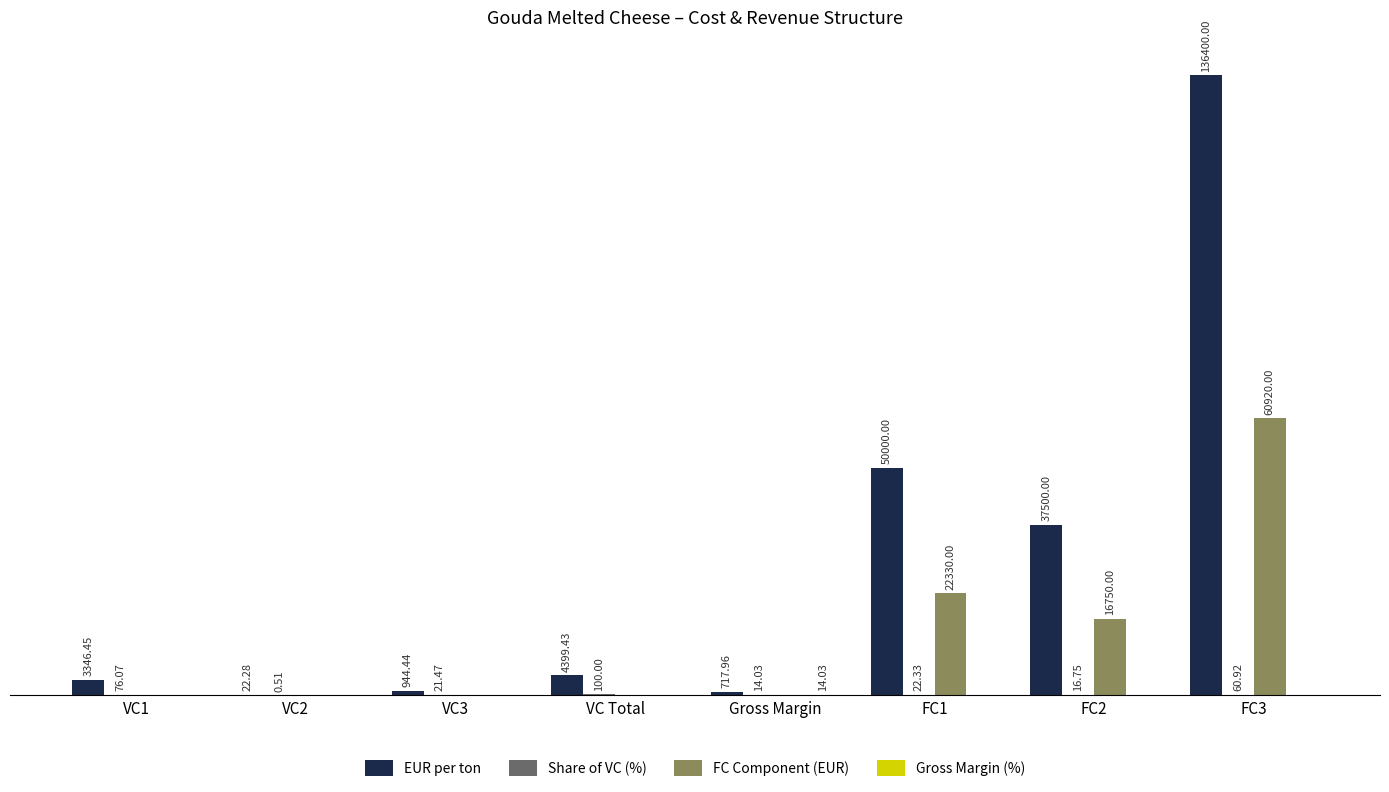

Which series has the largest total across all categories?

EUR per ton